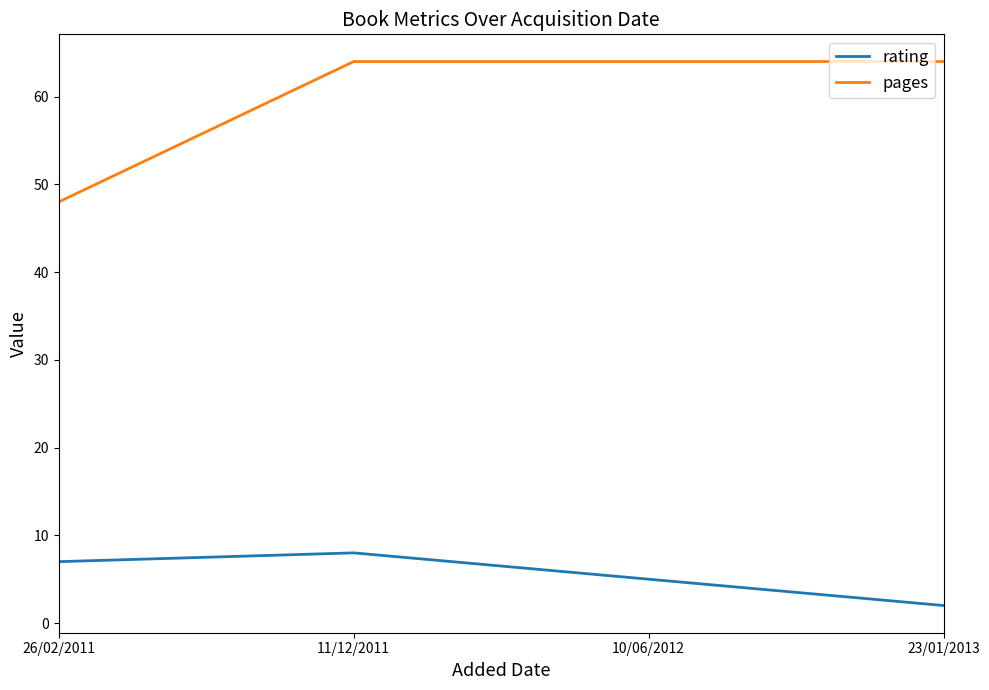

Reading left to right, list all the values displayed in this chart.

rating: 7	8	5	2
pages: 48	64	64	64